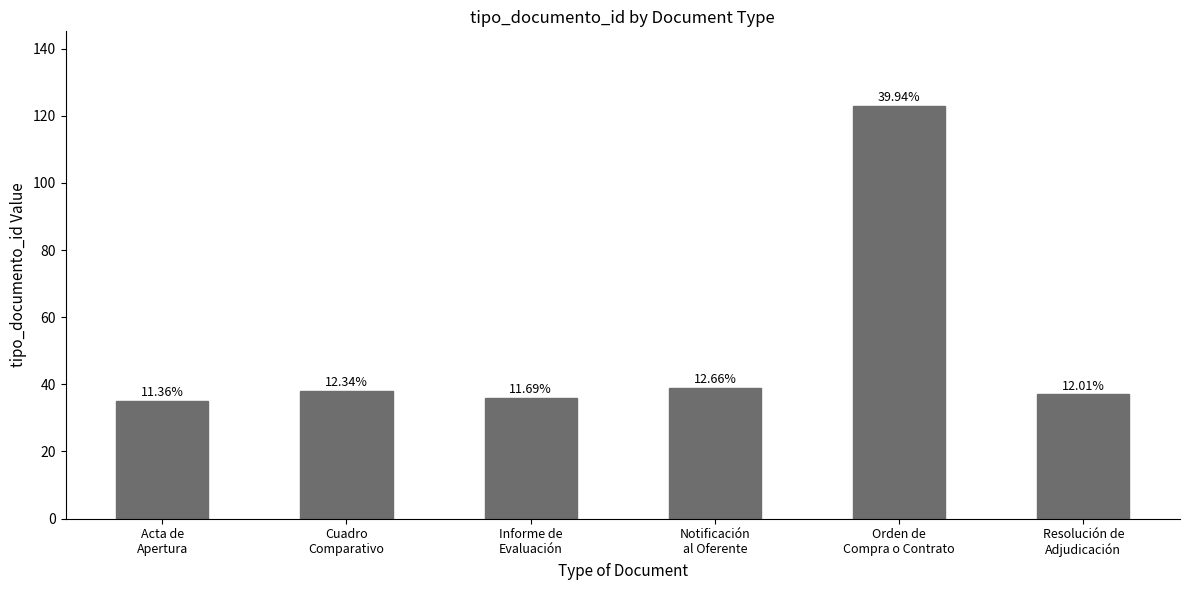

Does the chart contain any negative values?

No